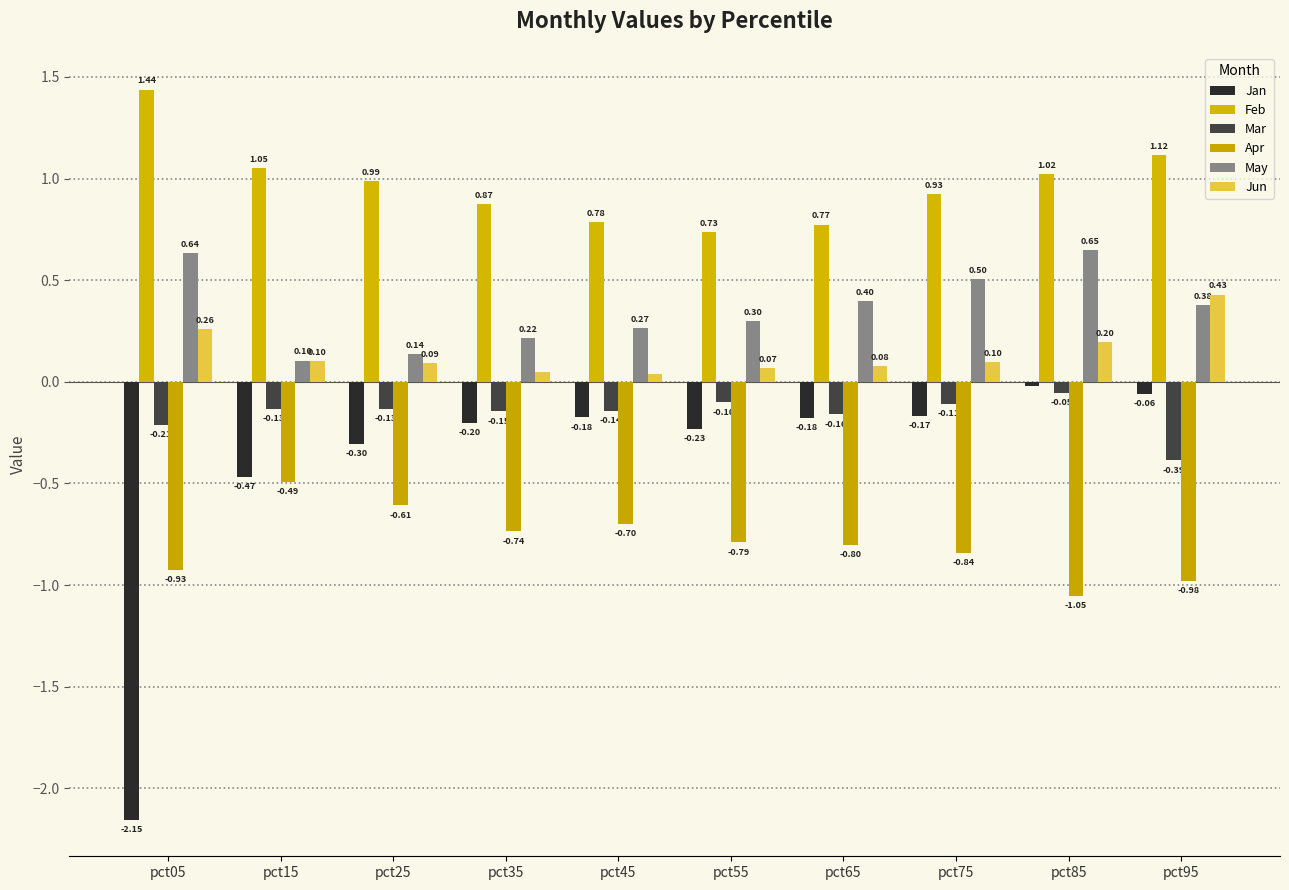

Which has a higher value, pct55 or pct25?

pct55